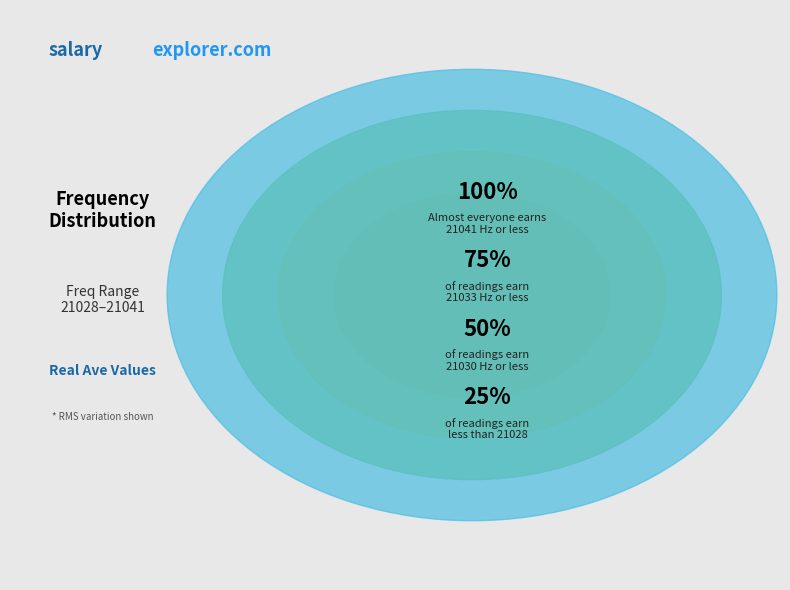

Is there any slice that represents more than half of the pie?

No